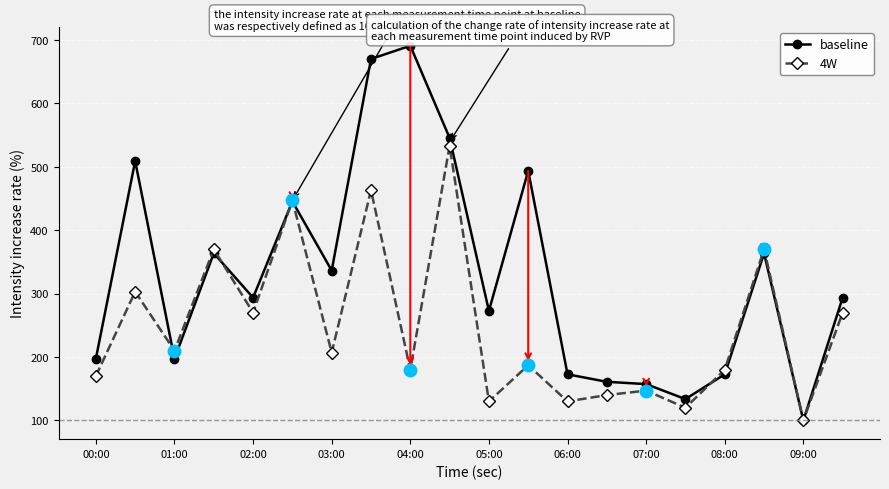

List the series in order of their overall mean, lowest first.

4W, baseline